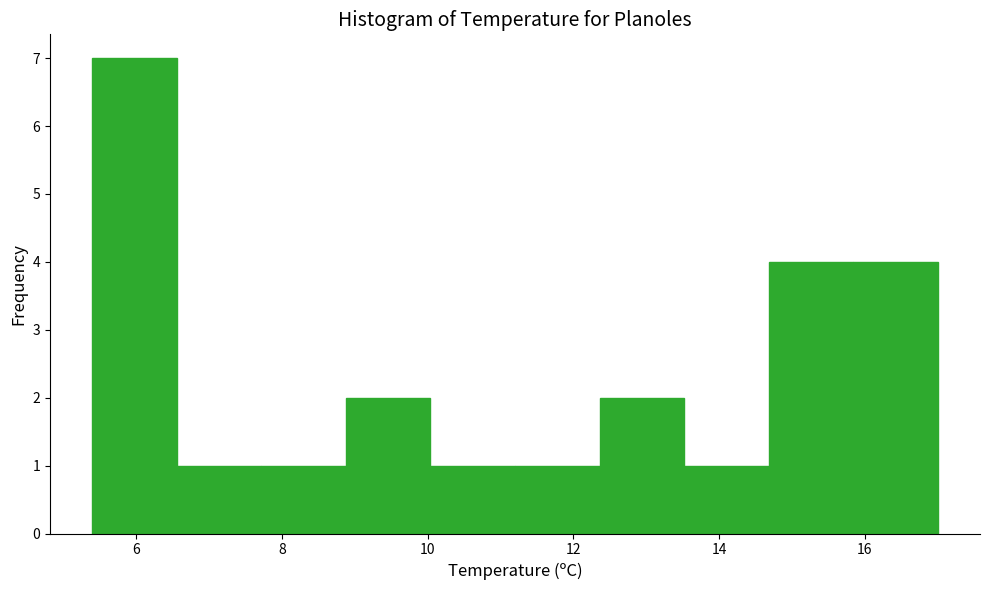

How tall is the bar that spans 11.20 to 12.36 on the x-axis? Neither the bar edges nor the heights are printed on the chart, so give them approximately, as read against the axes.

1